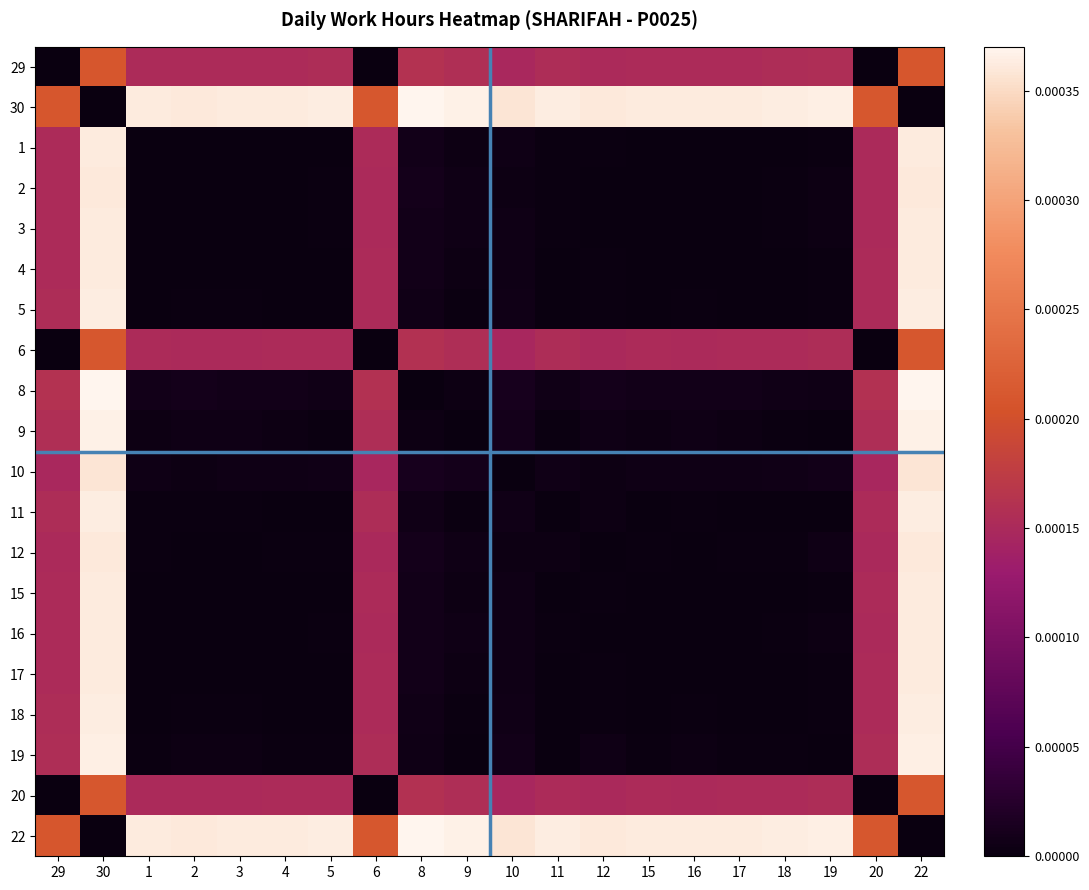

Rank the series by their maximum value, from lowest to highest.

29, 6, 20, 10, 12, 2, 3, 16, 1, 4, 15, 17, 5, 18, 11, 19, 9, 30, 8, 22